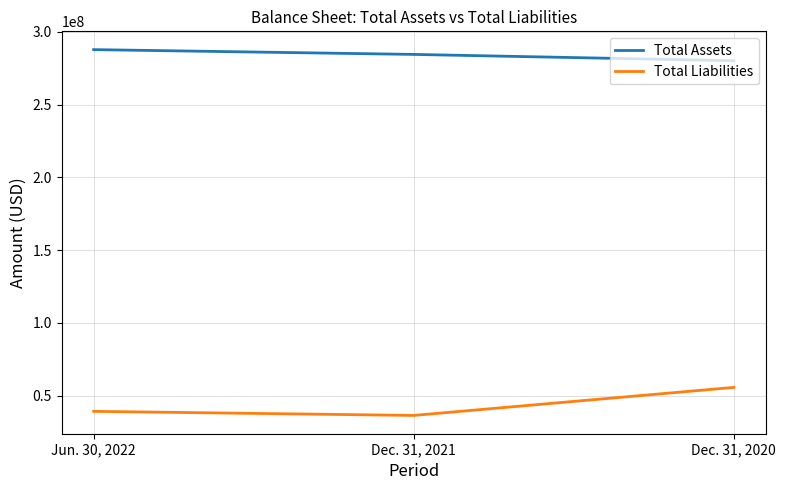

What is the sum of all Total Liabilities values?

131411307